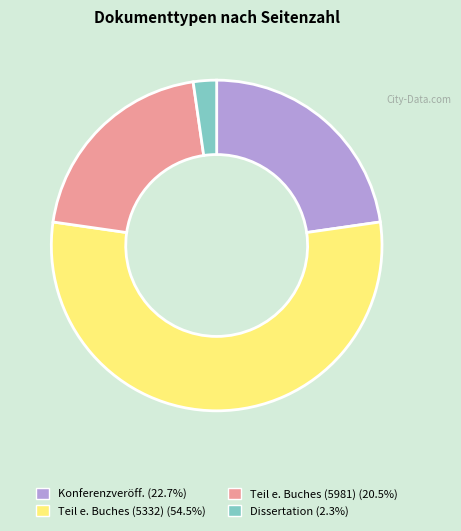

Is there any slice that represents more than half of the pie?

Yes